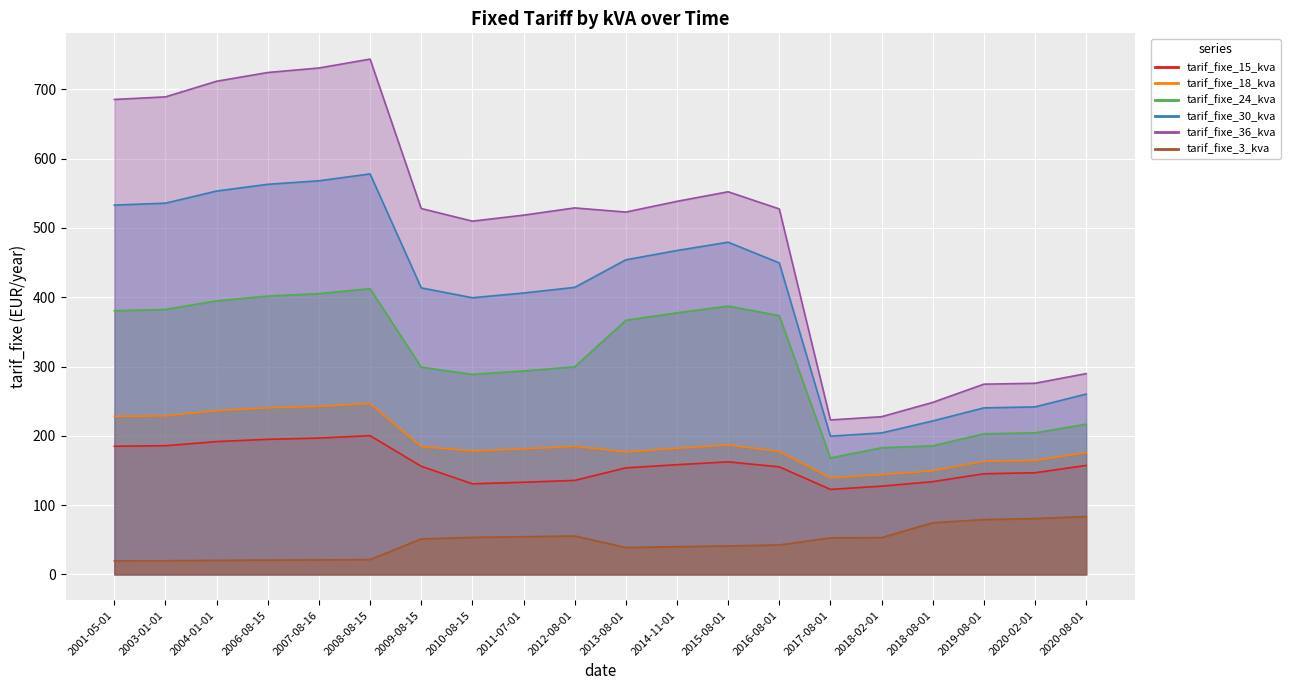

What is the difference between the maximum and minimum values in the tarif_fixe_36_kva series?

520.6